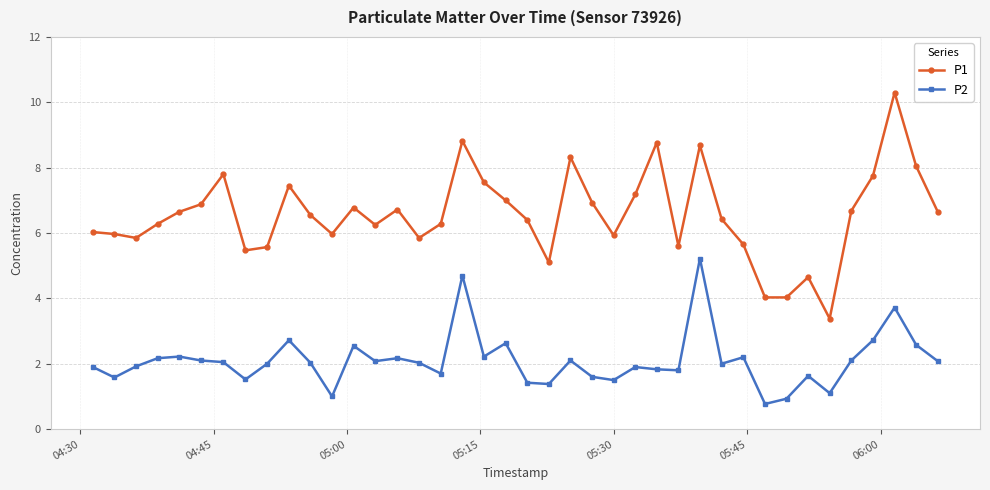

List the series in order of their peak value, highest first.

P1, P2